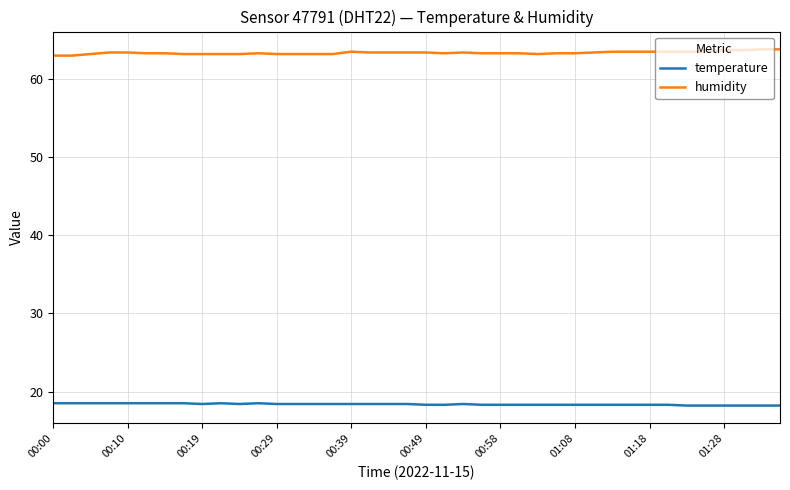

Which series has the largest total across all categories?

humidity